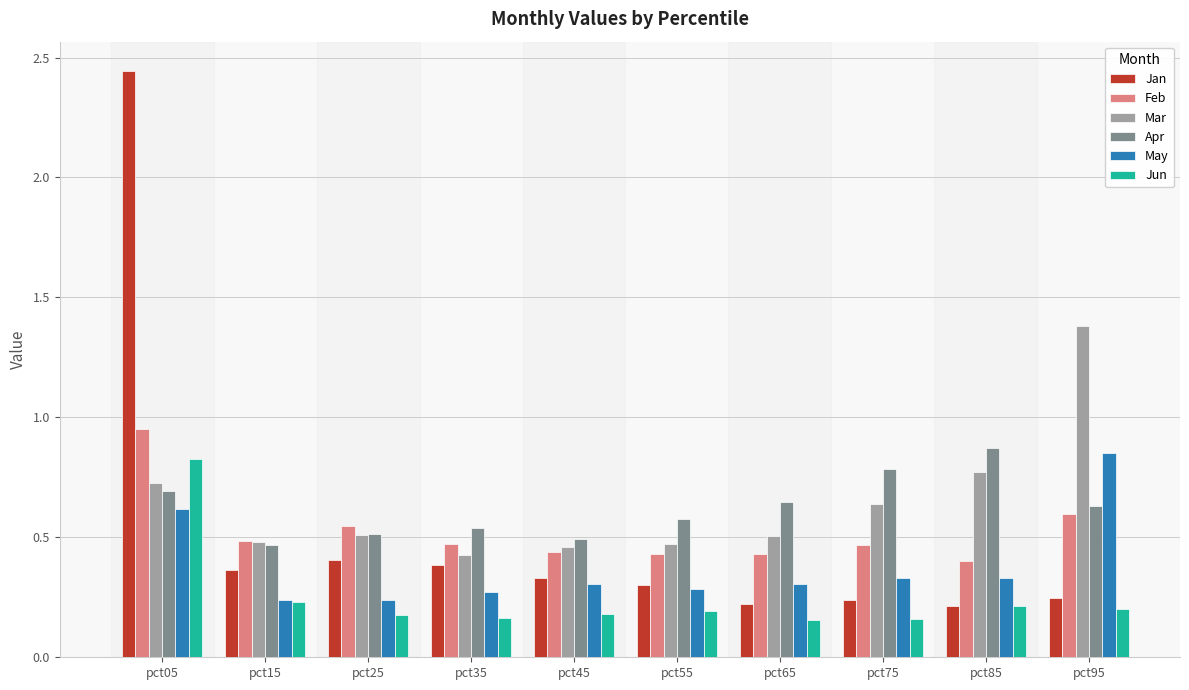

What is the difference between the highest and lowest values at pct05?

1.8